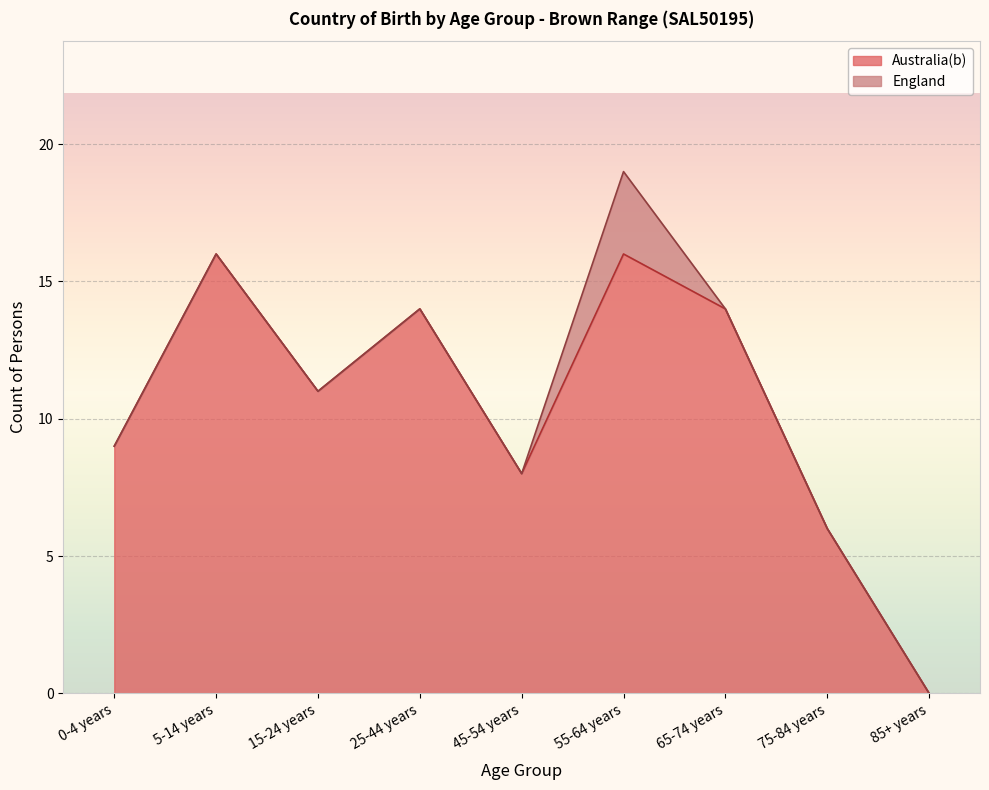

How many points are higher than both their immediate neighbors (excluding endpoints)?

3